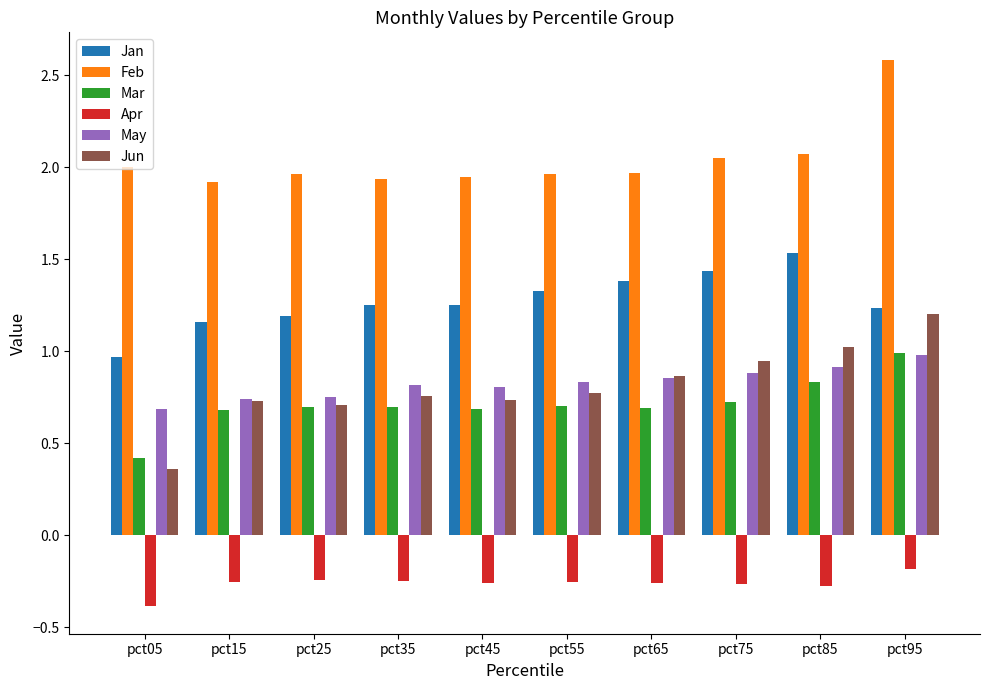

Count the number of categories in the chart.

10